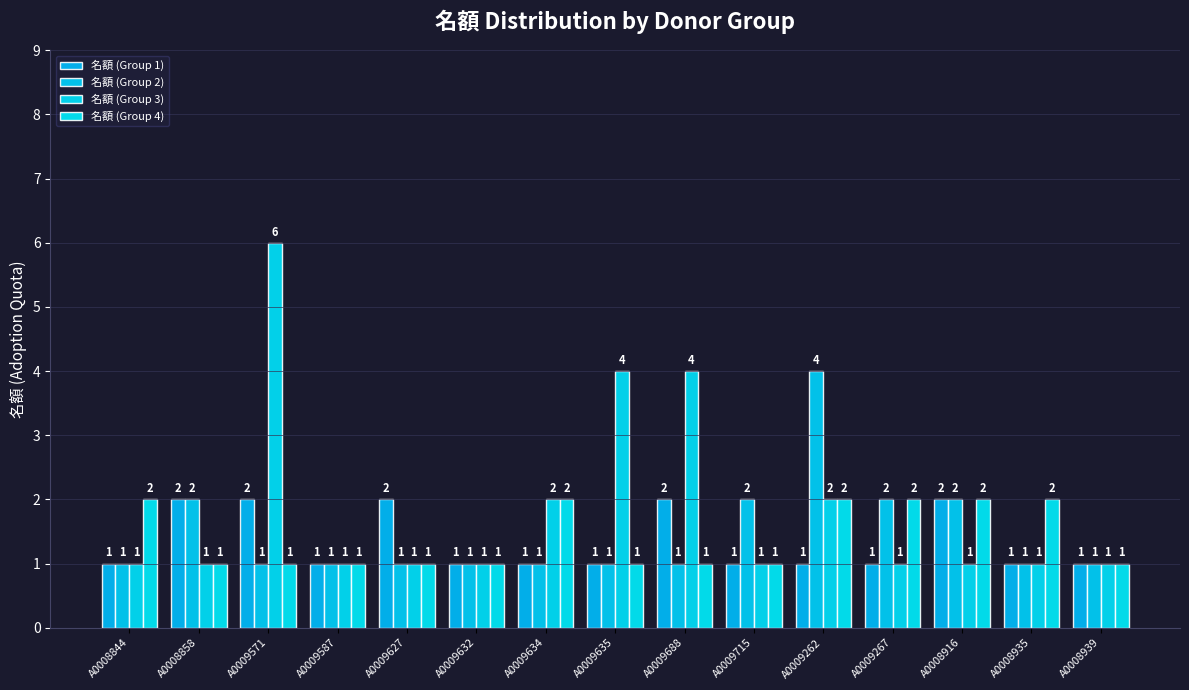

At which label is 名額 (Group 3) closest to 3?

A0009634